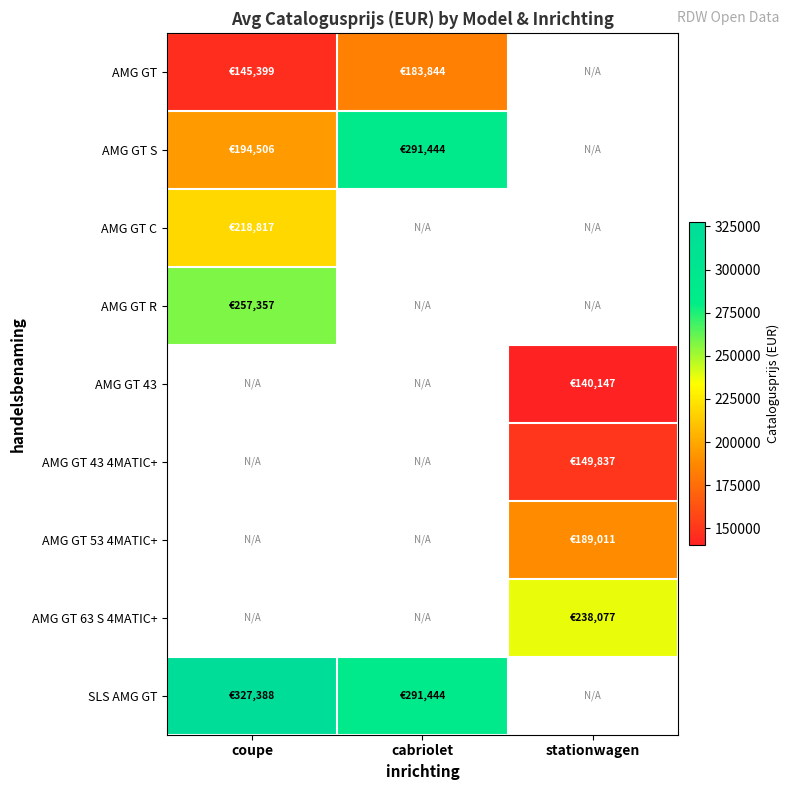

What is the lowest value of the SLS AMG GT series?

291444.0